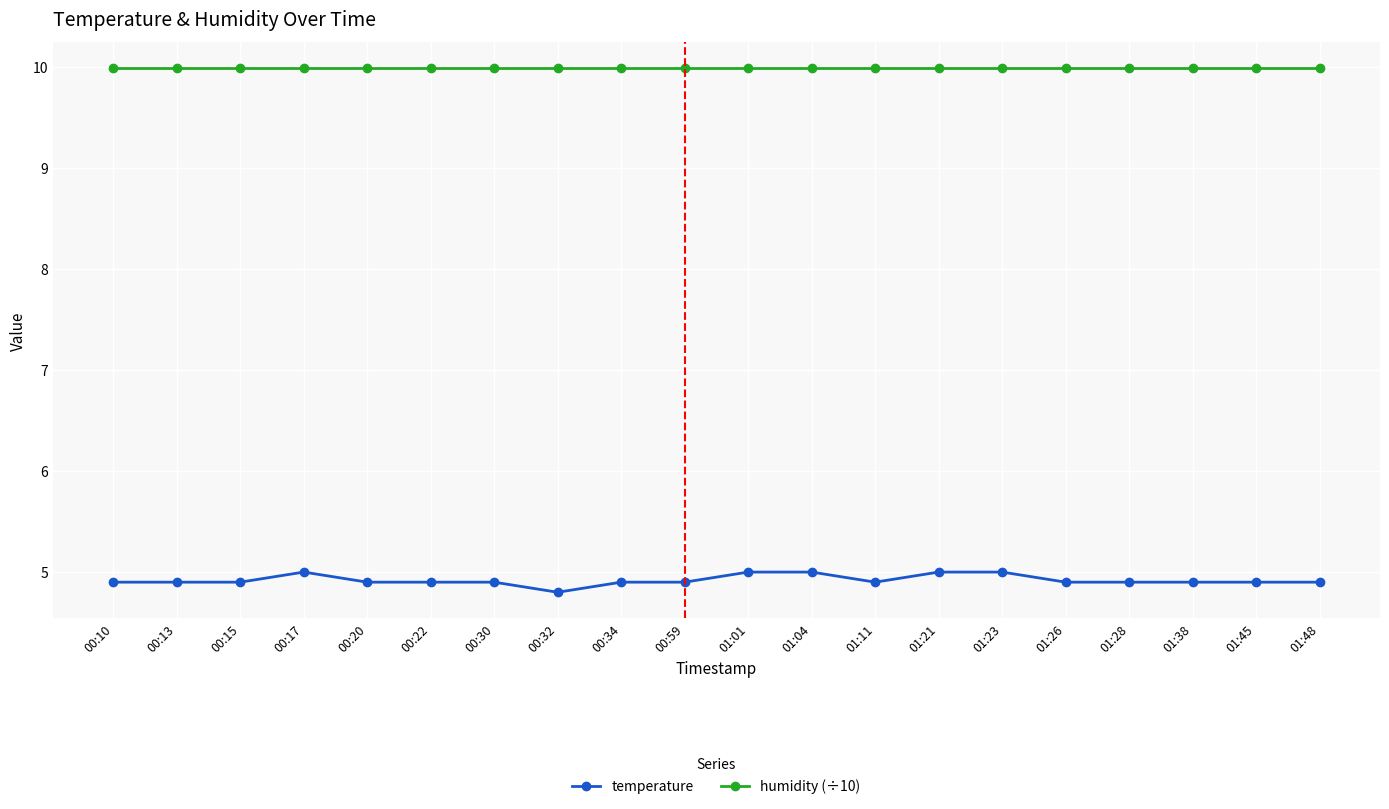

Is it true that temperature equals 8.8 at 00:17?

False